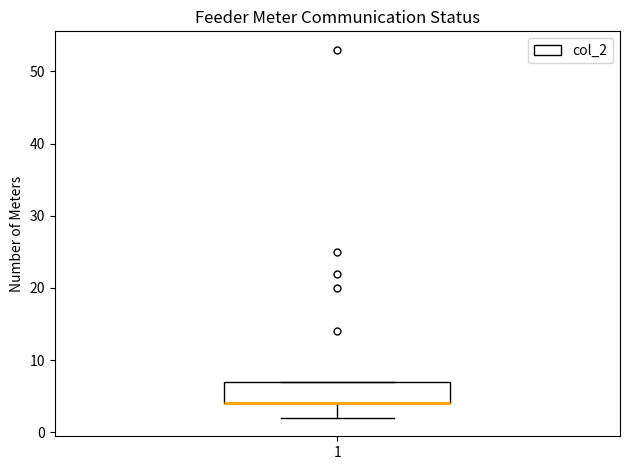

Transcribe this box plot: give where the median line is, the range the box spans, and where the two whiskers end, as read against the y-axis. The values are not printed on the chart, so give them approximately, as read against the axis.

median 4 (drawn on the box's lower edge), box 4 to 7, whiskers 2 to 7